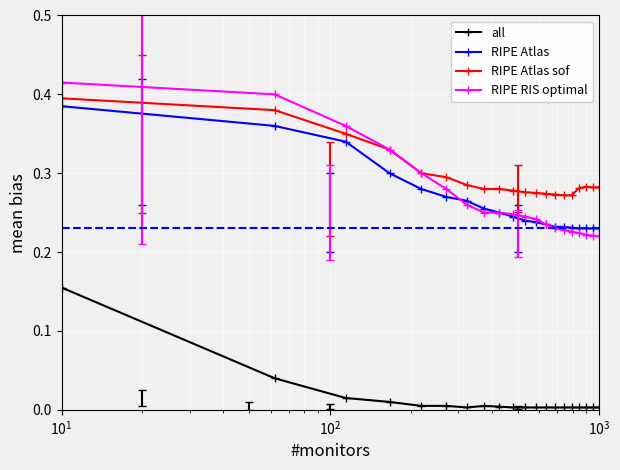

Which series has the widest spread of values?

RIPE RIS optimal